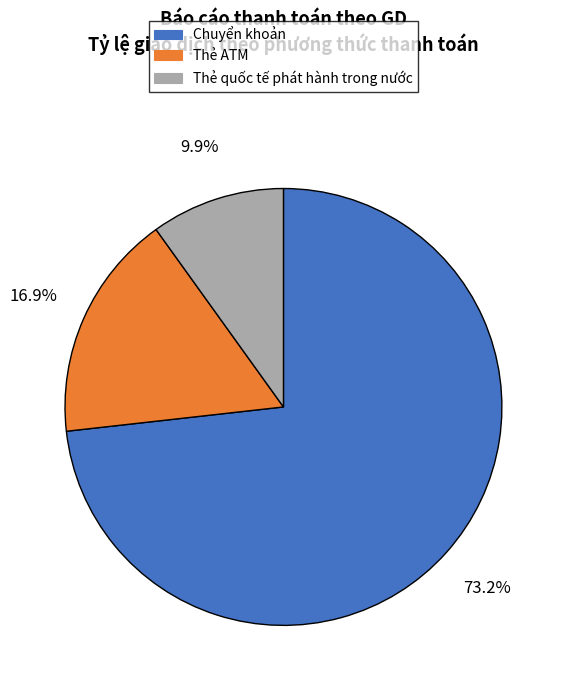

Which has a higher value, Chuyển khoản or Thẻ ATM?

Chuyển khoản